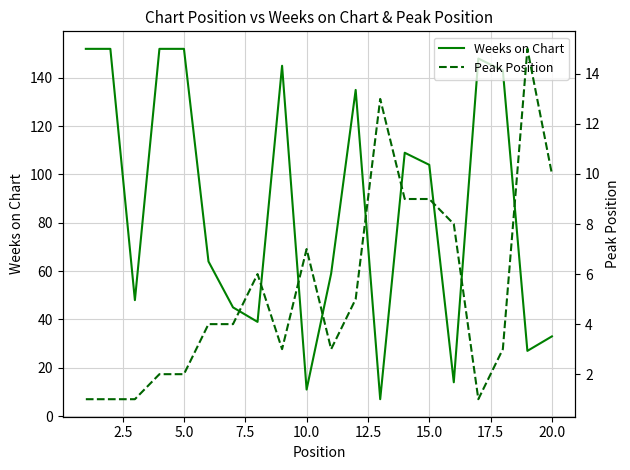

What is the greatest value displayed?

152